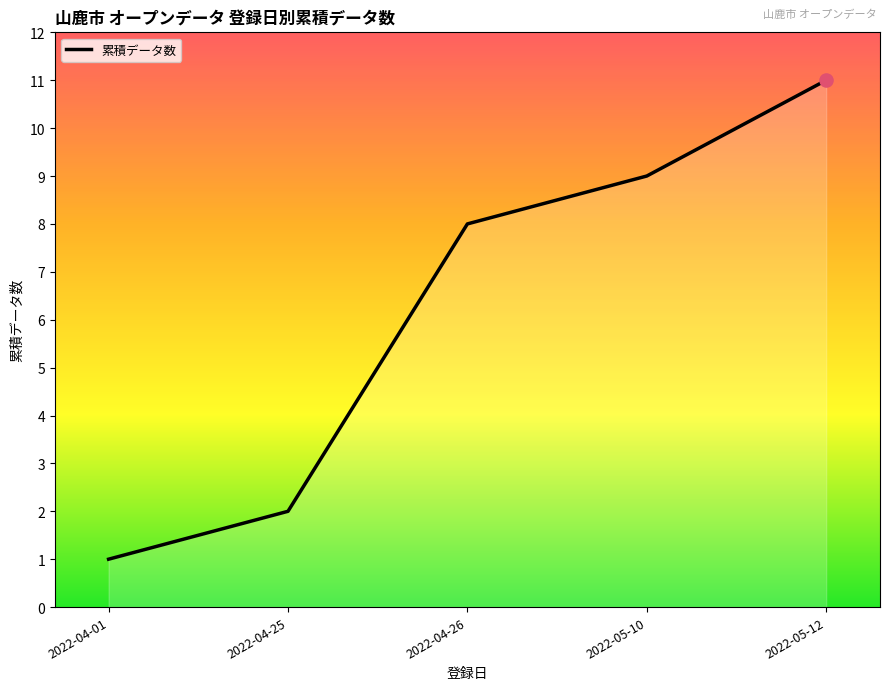

Between 2022-04-01 and 2022-04-25, which is larger?

2022-04-25